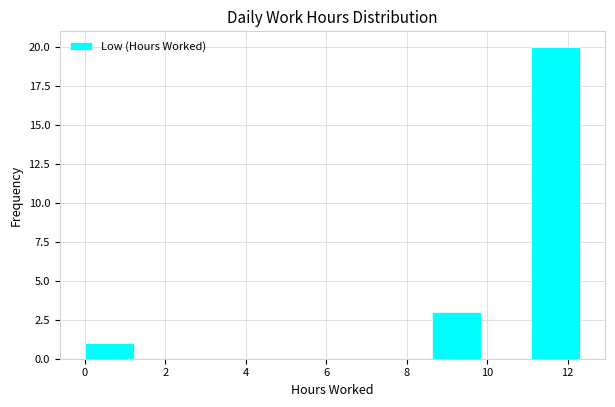

Reading left to right, list every bar in this chart as the range it spans on the x-axis followed by its height. Neither the bar edges nor the heights are printed on the chart, so give them approximately, as read against the axes.

0.0 to 1.2: 1
1.2 to 2.4: 0
2.4 to 3.6: 0
3.6 to 5.0: 0
5.0 to 6.2: 0
6.2 to 7.4: 0
7.4 to 8.6: 0
8.6 to 9.8: 3
9.8 to 11.0: 0
11.0 to 12.4: 20